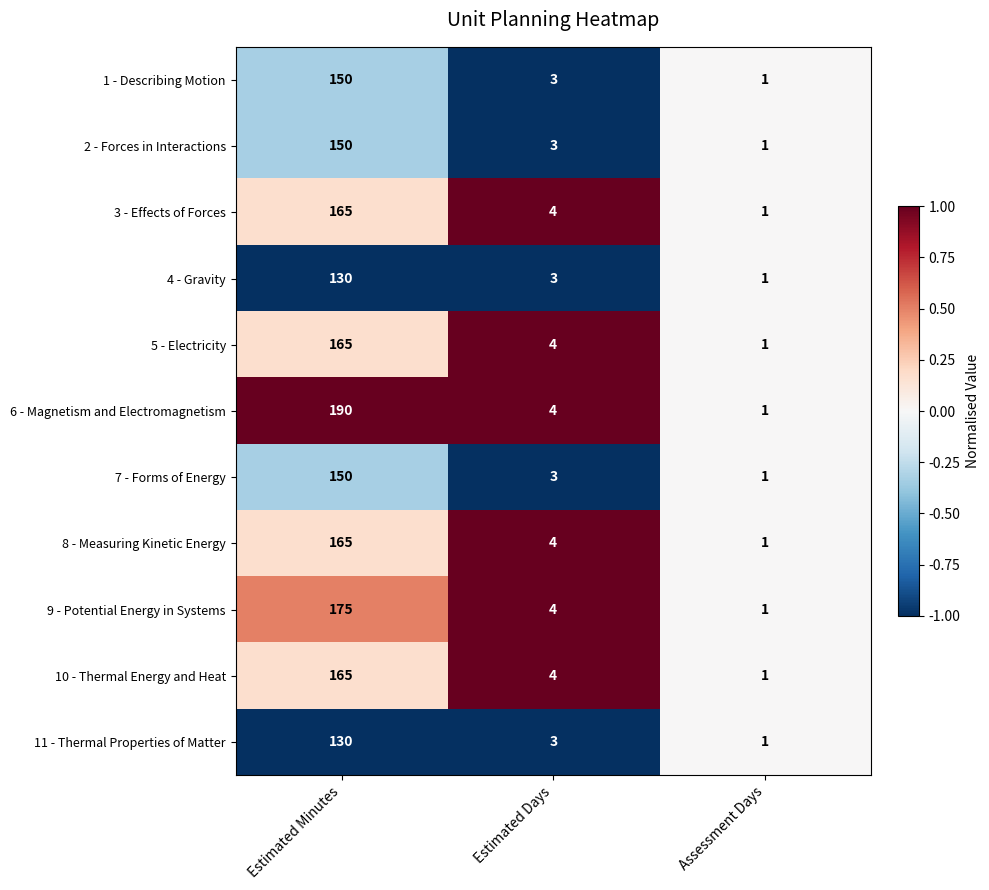

Which category has the highest value across all series?

Estimated Minutes